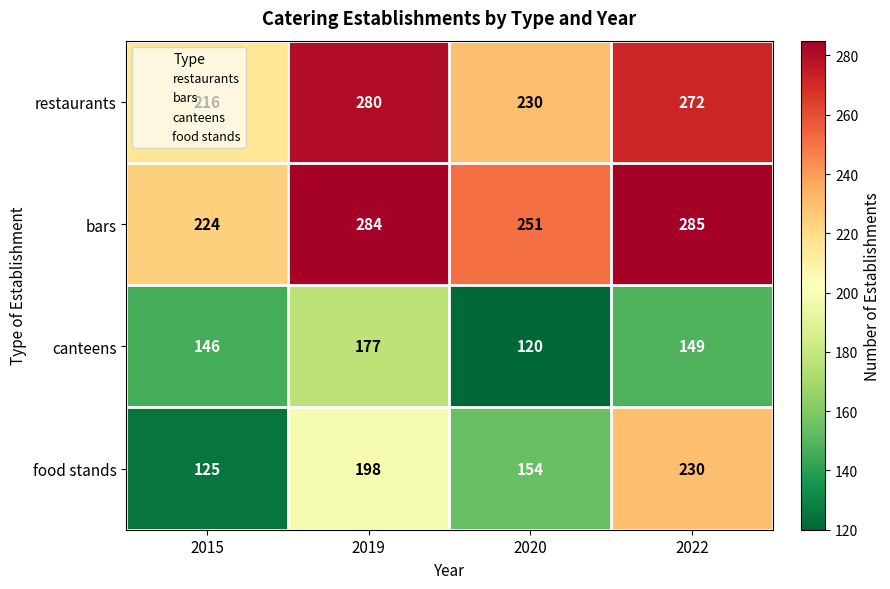

What is the difference between the highest and lowest values at 2020?

131